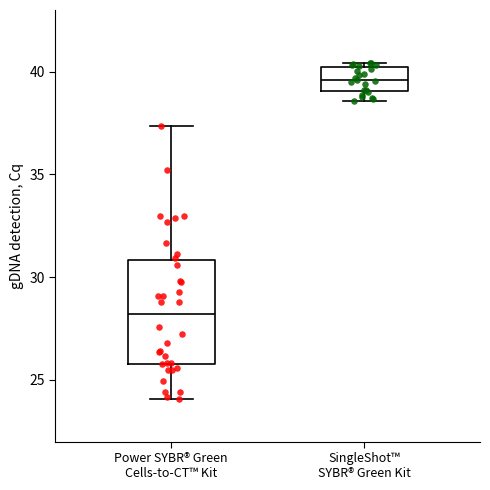

Where does the median line of the box for SingleShot™ SYBR® Green Kit sit on the y-axis? The values are not printed on the chart, so give them approximately, as read against the axis.

39.5